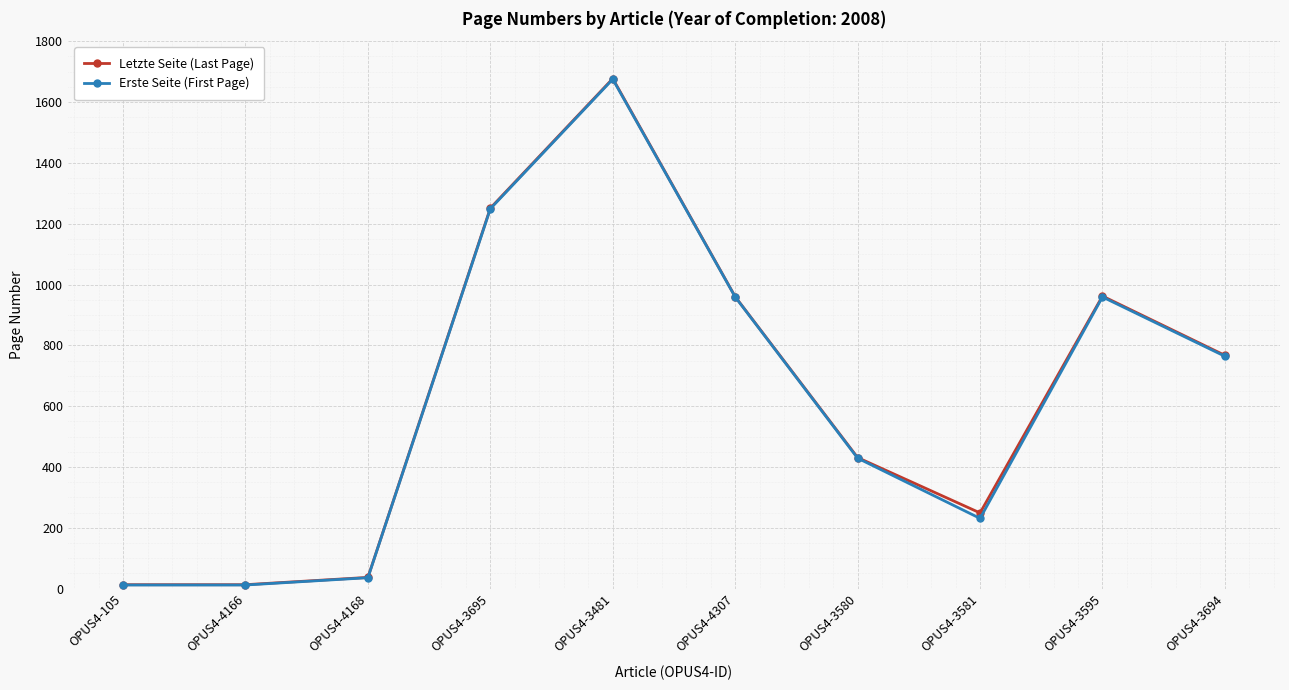

At which label does Erste Seite (First Page) first exceed 764?

OPUS4-3695